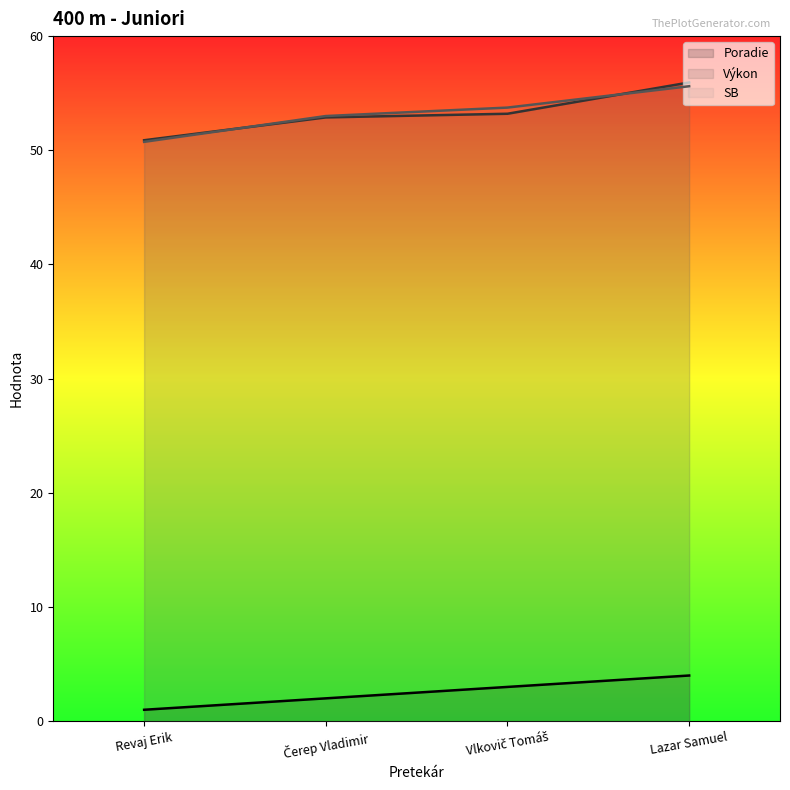

Is it true that SB equals 38.2 at Lazar Samuel?

False